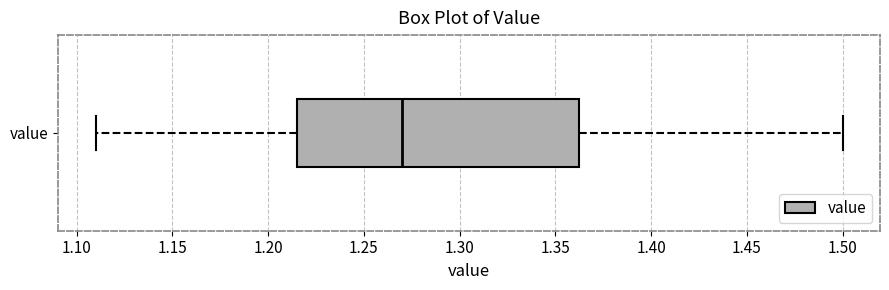

Where does the left whisker of the box for value end on the x-axis? The values are not printed on the chart, so give them approximately, as read against the axis.

1.110